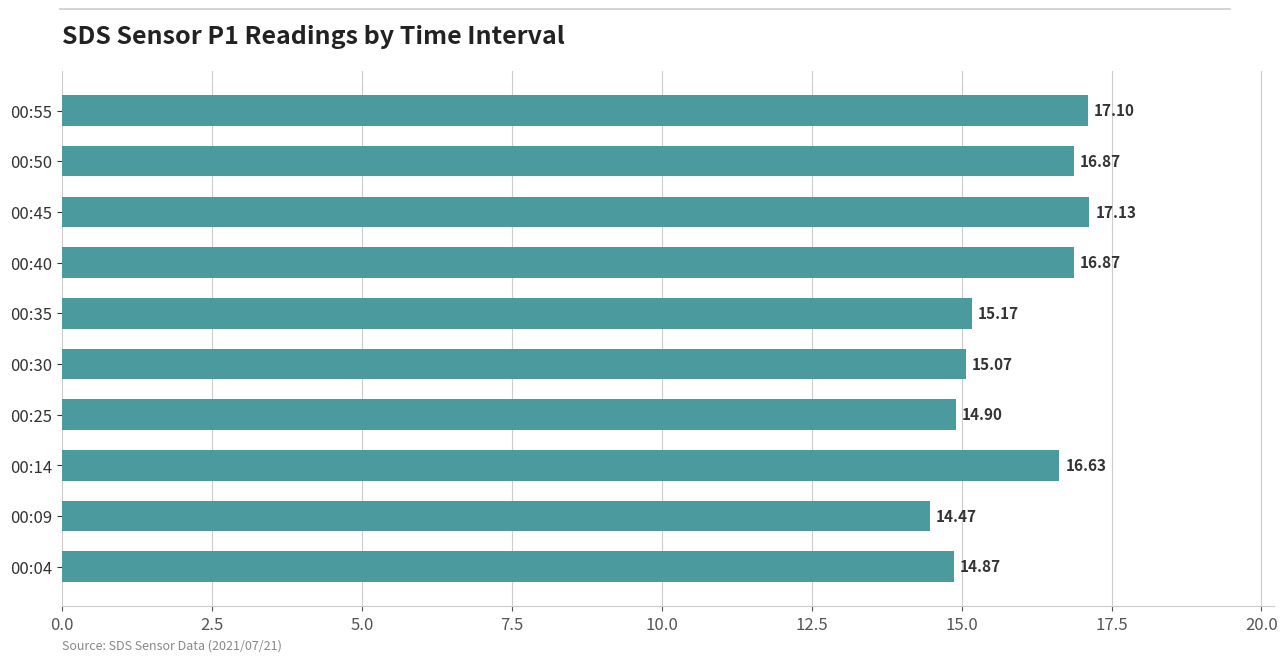

What is the sum of the values at 00:04 and 00:30?

29.9